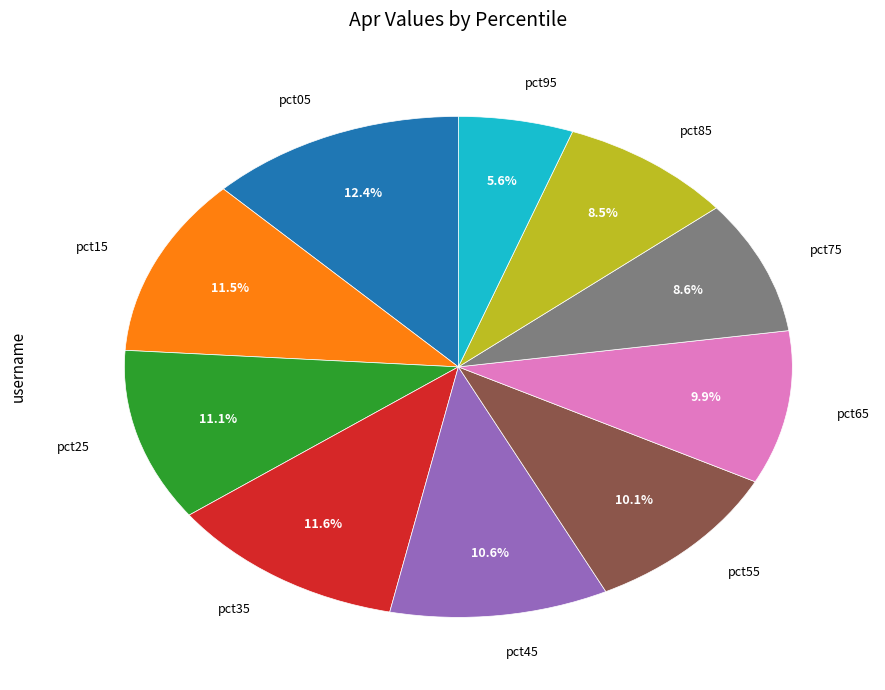

Is there a majority slice in this chart?

No